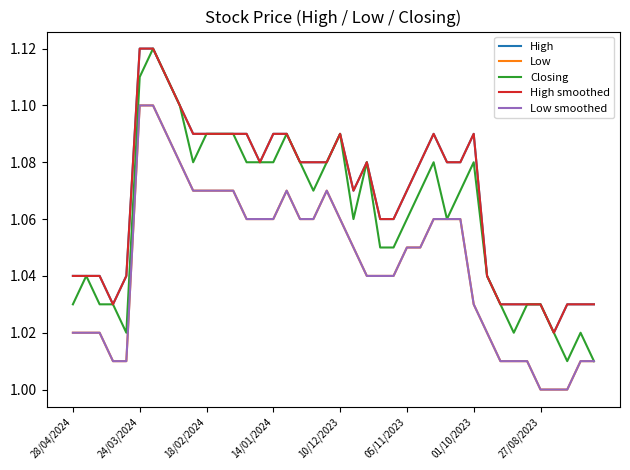

Does the chart have visible grid lines?

No